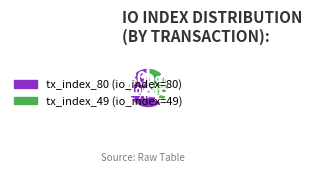

To the nearest percent, what percentage of the pie is tx_index_49?

38%